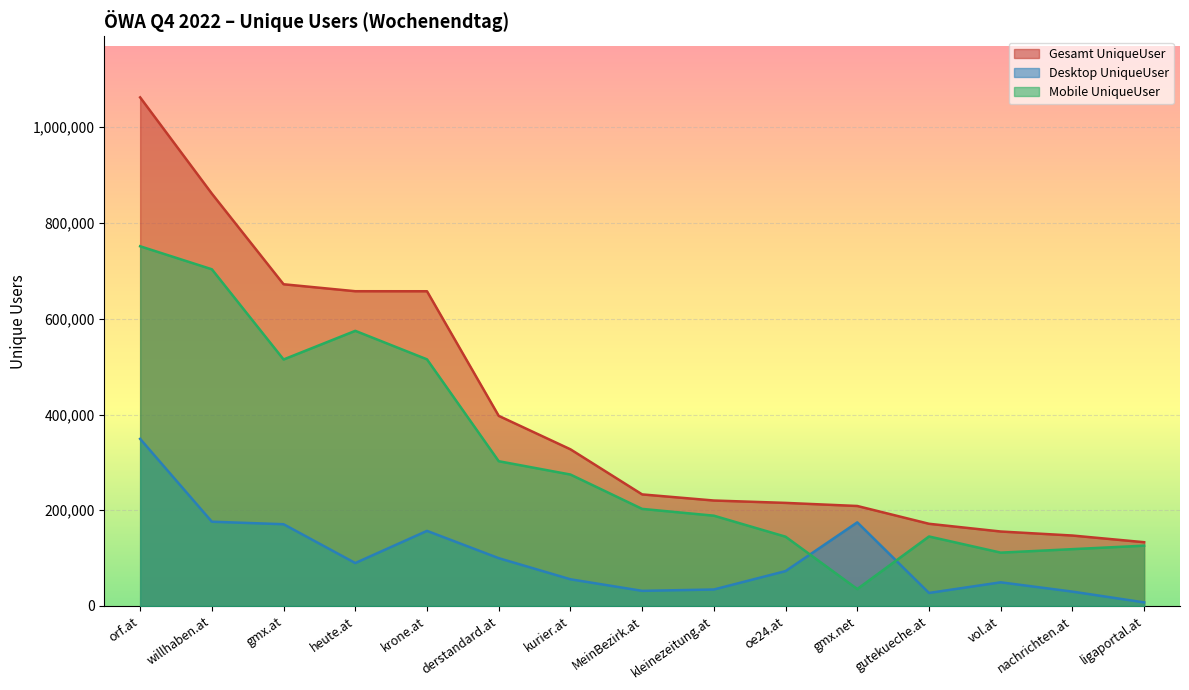

How many distinct data groups are displayed?

3